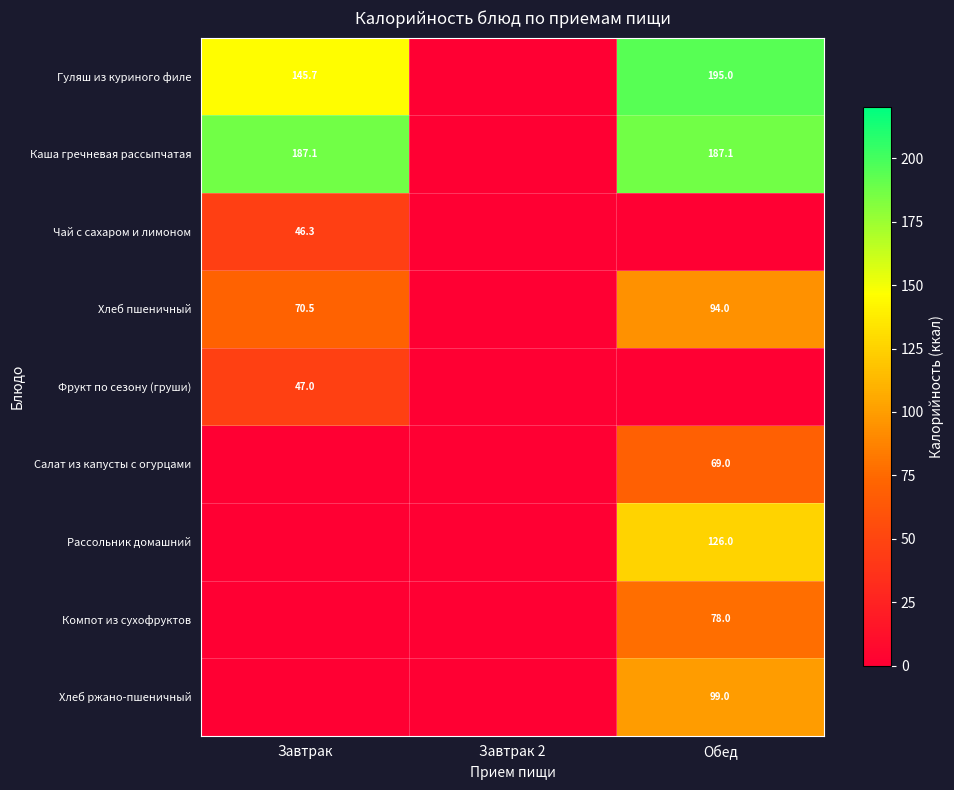

True or false: Хлеб пшеничный has a value of 37.7 at Завтрак.

False